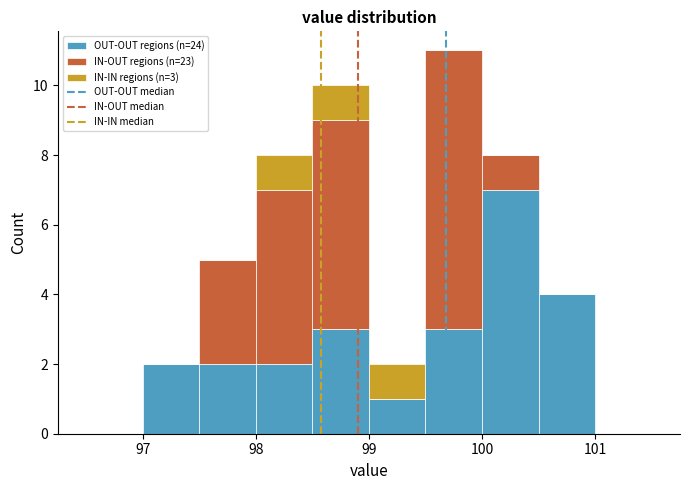

Which range on the x-axis has the tallest stacked bar (by total height)?

99.5 to 100.0